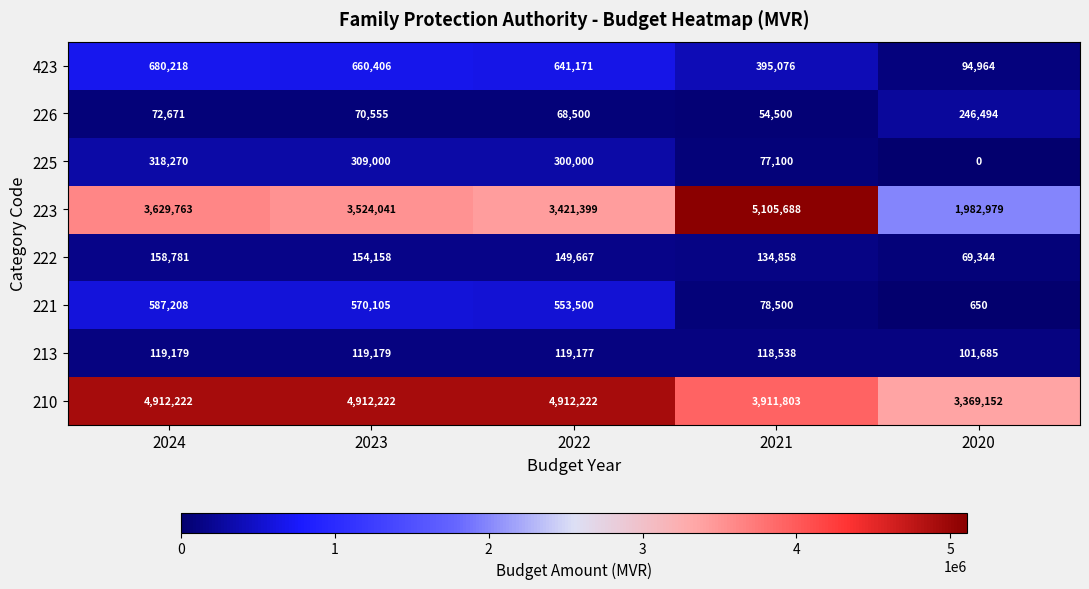

What is the total value across all series at 2022?

10165636